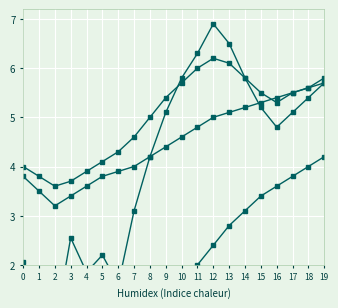

How many interior local peaks does the SDS_P1 series have?

3